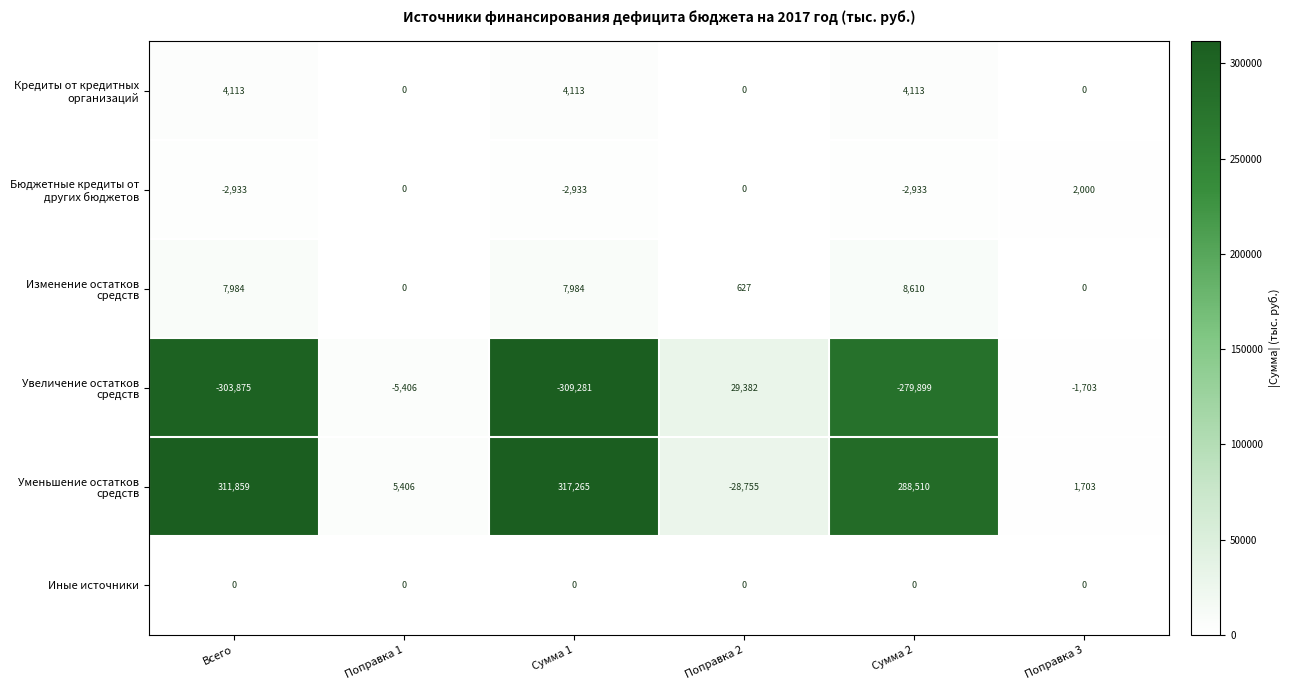

What is the sum of the Бюджетные кредиты от других бюджетов values at Поправка 3 and Поправка 2?

2000